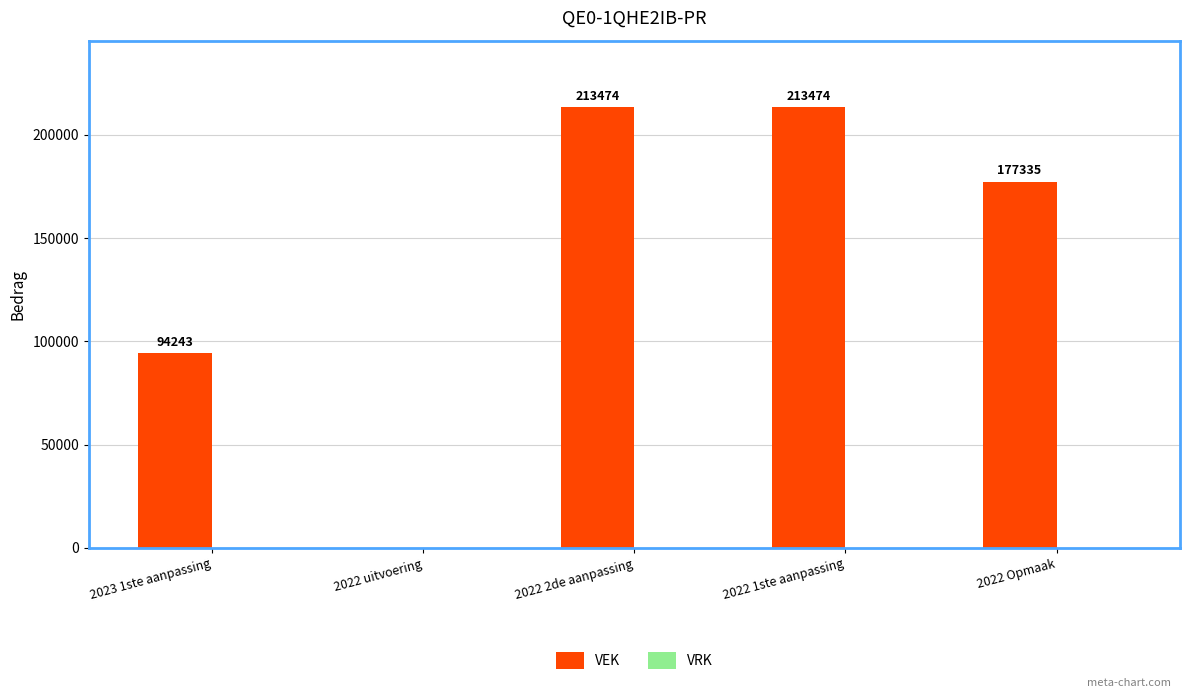

What is the sum of the values at 2022 Opmaak and 2023 1ste aanpassing?

271578